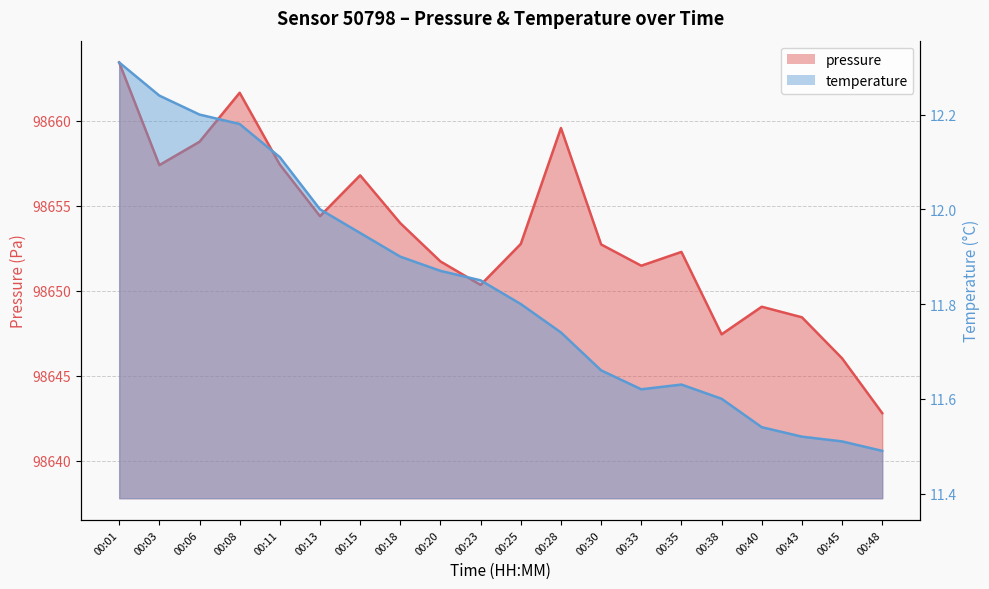

What is the sum of all temperature values?

236.7